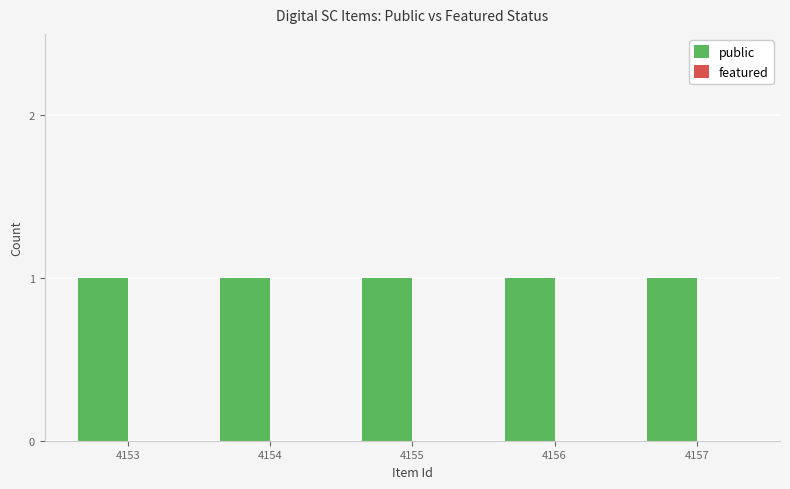

What is the difference between the highest and lowest values at 4153?

1